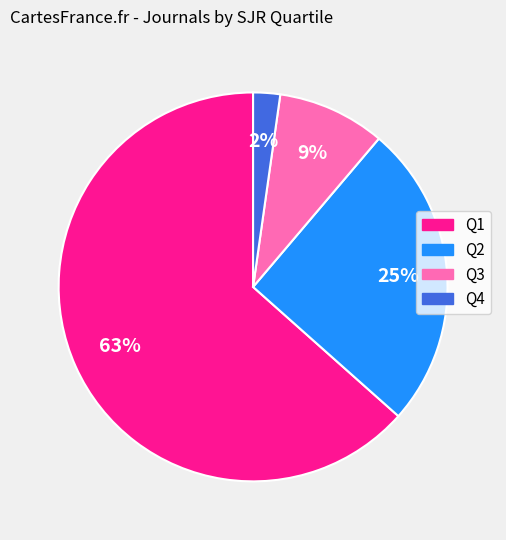

To the nearest percent, what is the average slice percentage?

25%